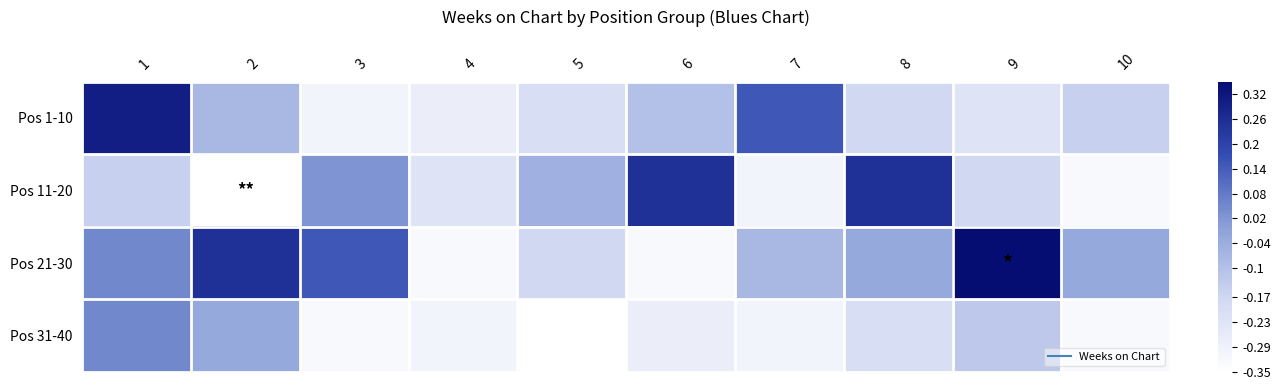

How many categories are shown in the chart?

10